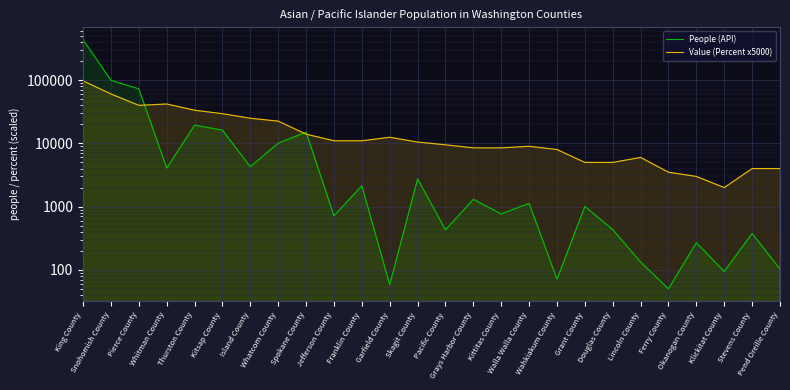

True or false: People (API) and Value (Percent x5000) cross at least once.

True